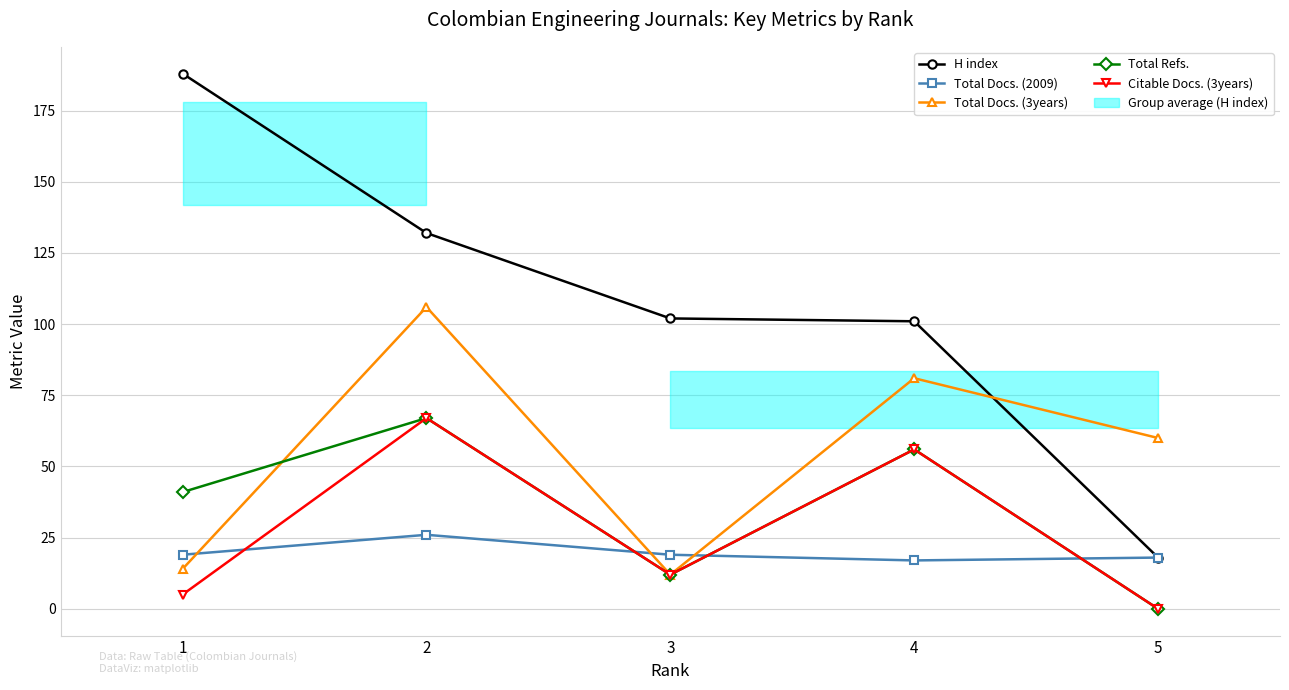

At which category does Citable Docs. (3years) reach its first local peak?

2